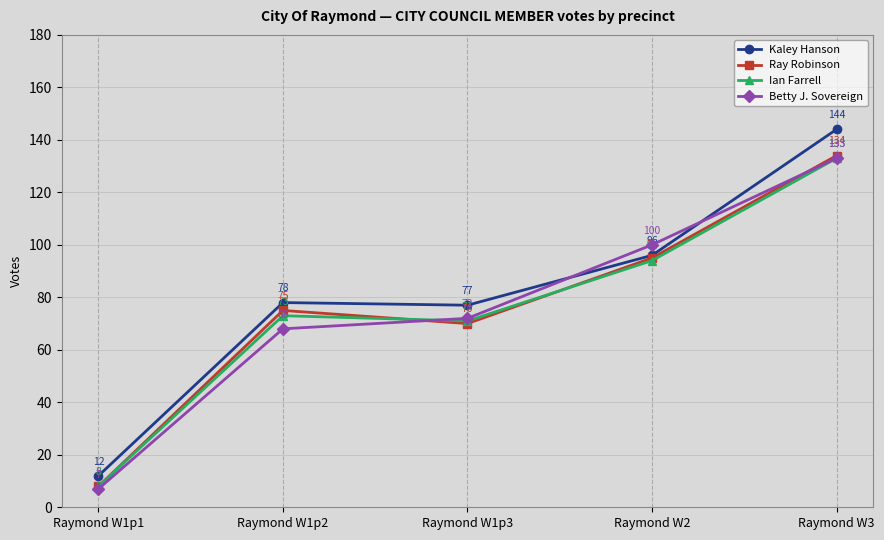

At how many categories does at least one series exceed 107?

1